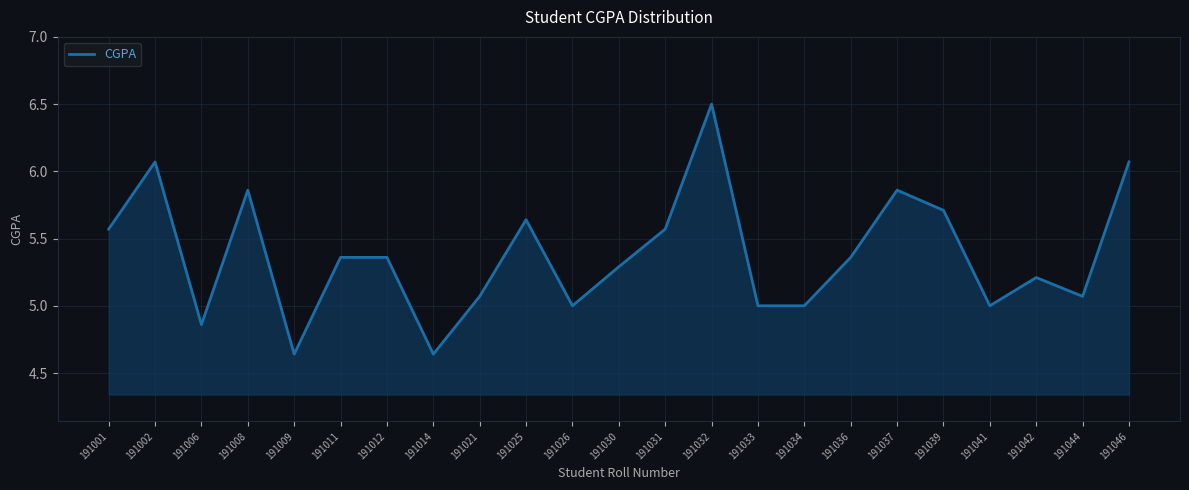

What value does the data have at 191039?

5.7